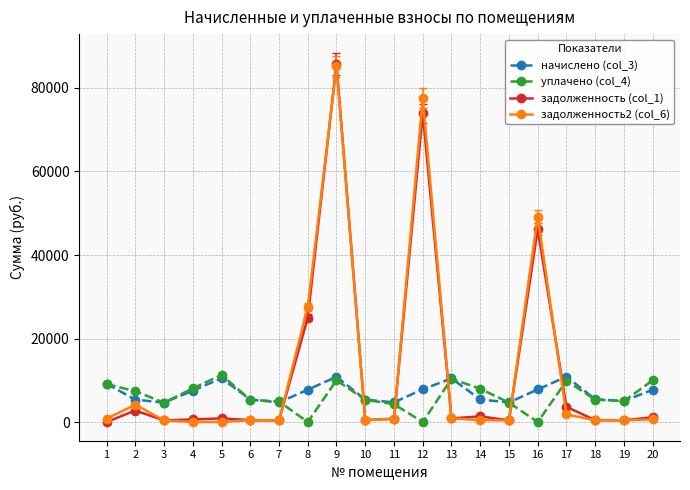

True or false: уплачено (col_4) has a value of 7391.3 at 2.

True